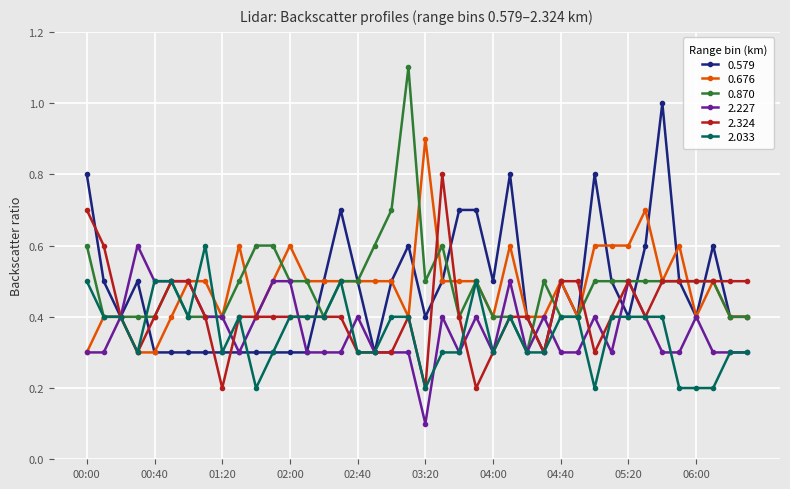

True or false: 0.870 has more than 0 points higher than both neighbors.

True